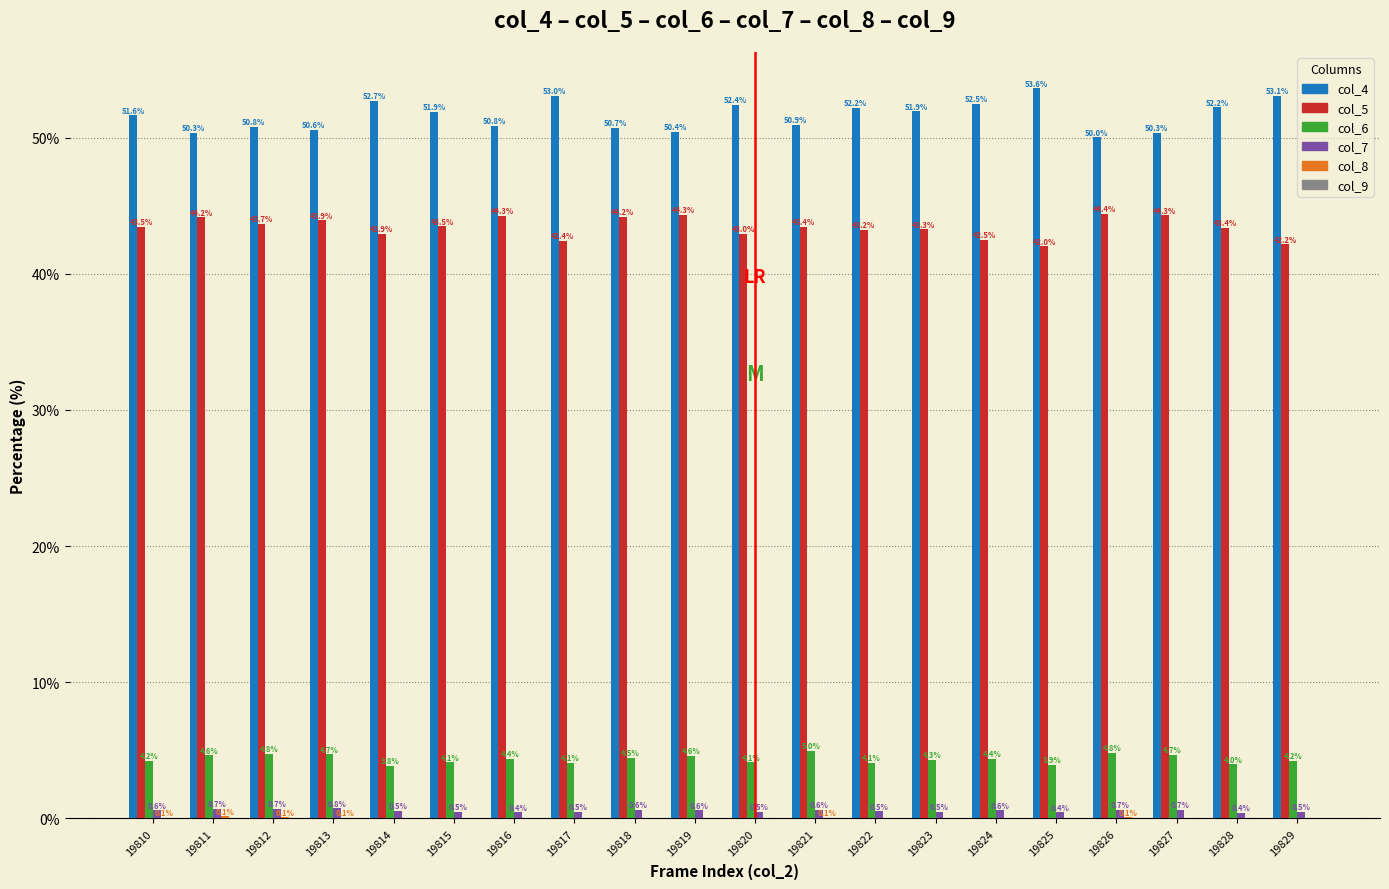

Which series changed the most between 19815 and 19824?

col_5